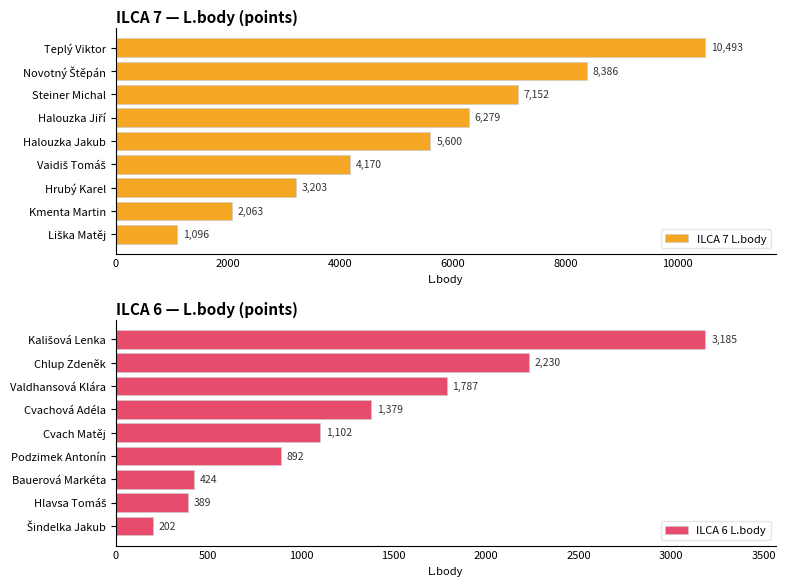

Where is ILCA 7 L.body nearest to the value 5794?

Halouzka Jakub